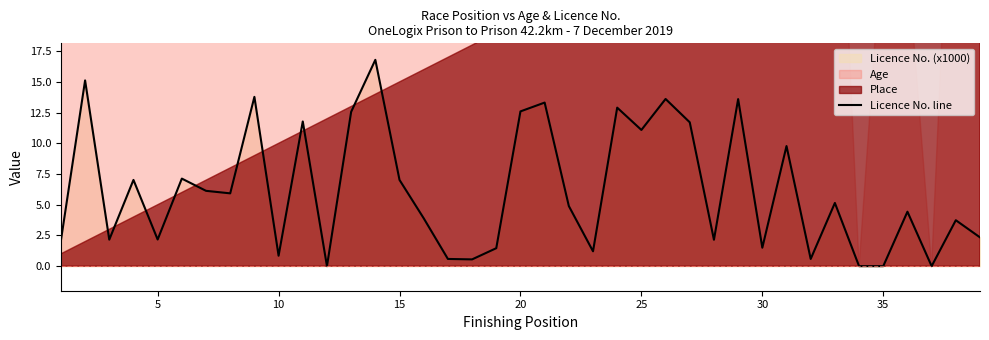

Reading left to right, list all the values displayed in this chart.

2.1	15.1	2.2	7.0	2.2	7.1	6.1	5.9	13.8	0.8	11.8	0.0	12.6	16.8	7.0	3.9	0.6	0.6	1.5	12.6	13.3	4.9	1.2	12.9	11.1	13.6	11.7	2.1	13.6	1.5	9.8	0.6	5.1	0.0	0.0	4.4	0.0	3.7	2.3